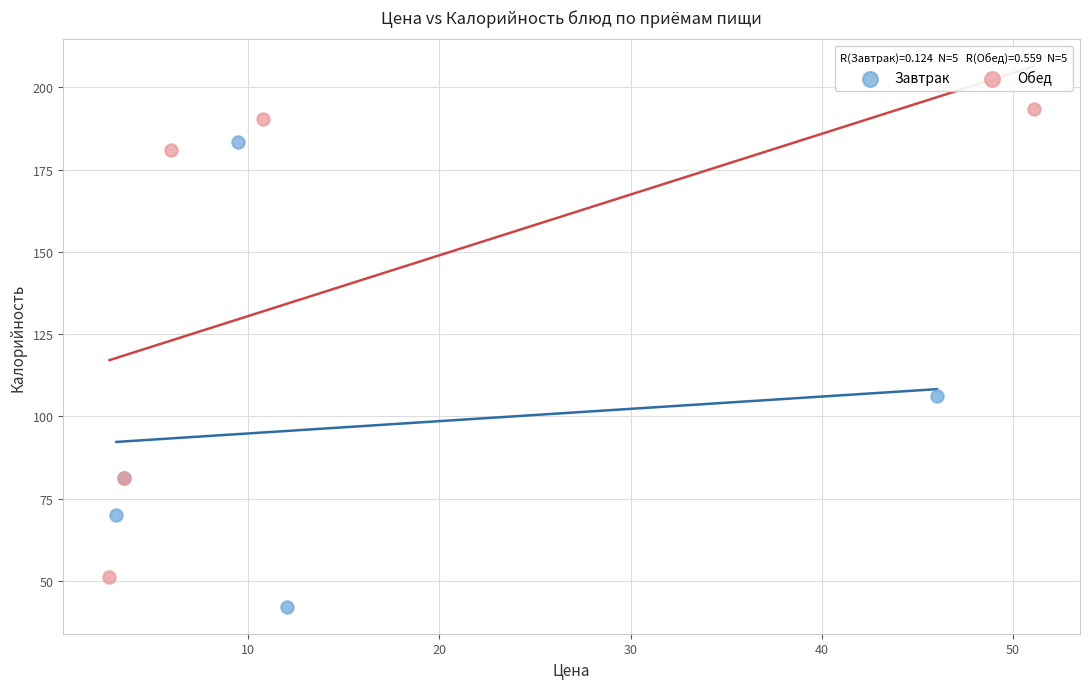

Which series reaches the maximum Y coordinate?

Обед